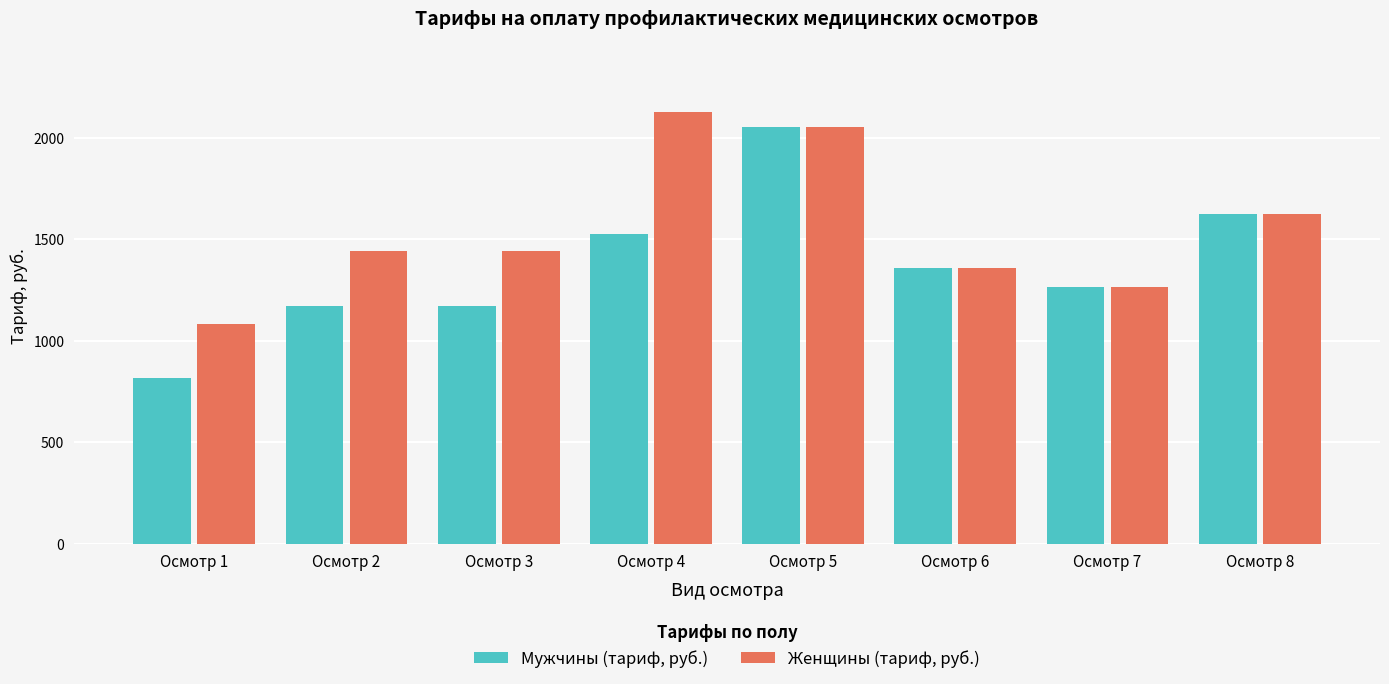

Rank the series at Осмотр 4 from highest to lowest value.

Женщины (тариф, руб.), Мужчины (тариф, руб.)